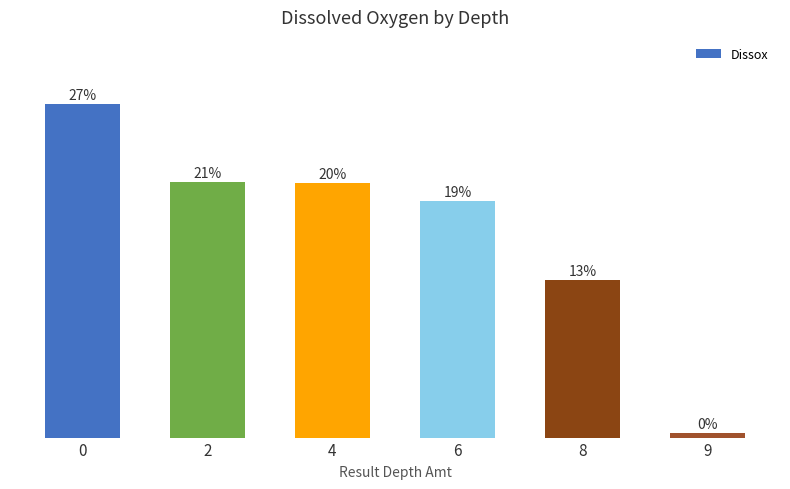

Does the chart contain any negative values?

No